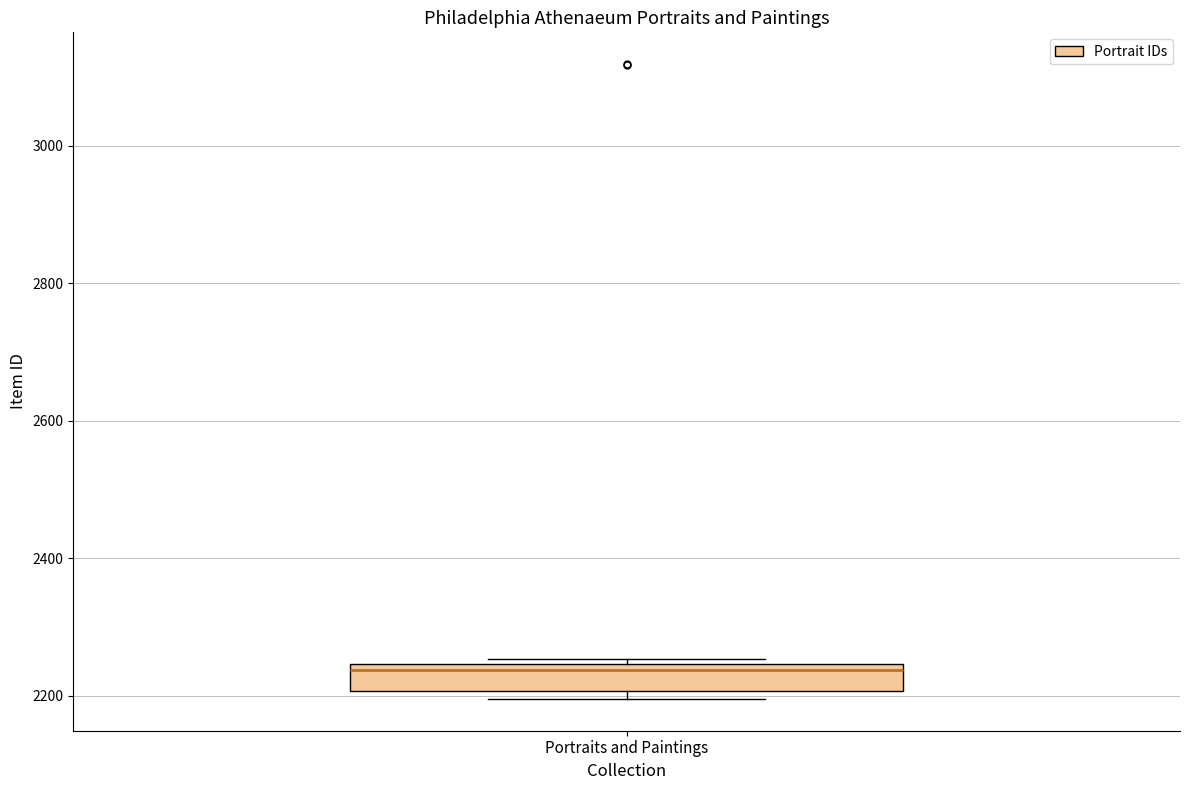

Transcribe this box plot: give where the median line is, the range the box spans, and where the two whiskers end, as read against the y-axis. The values are not printed on the chart, so give them approximately, as read against the axis.

median 2240 (just below the box's upper edge), box 2200 to 2240, whiskers 2200 (just below the box's lower edge) to 2260